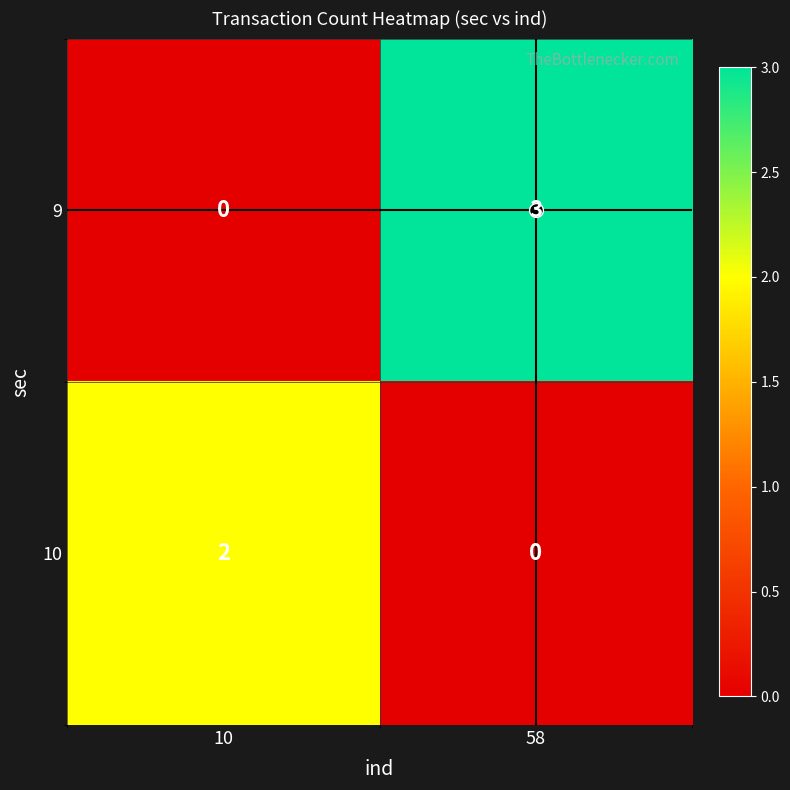

True or false: 10 has a value of 1 at 58.

False